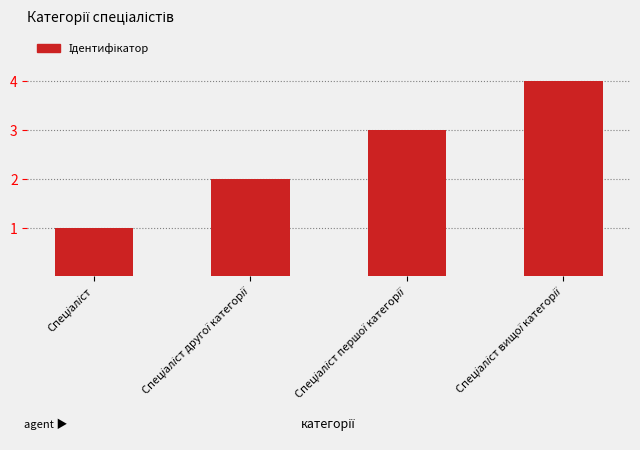

Reading left to right, extract all data points from this chart.

1	2	3	4